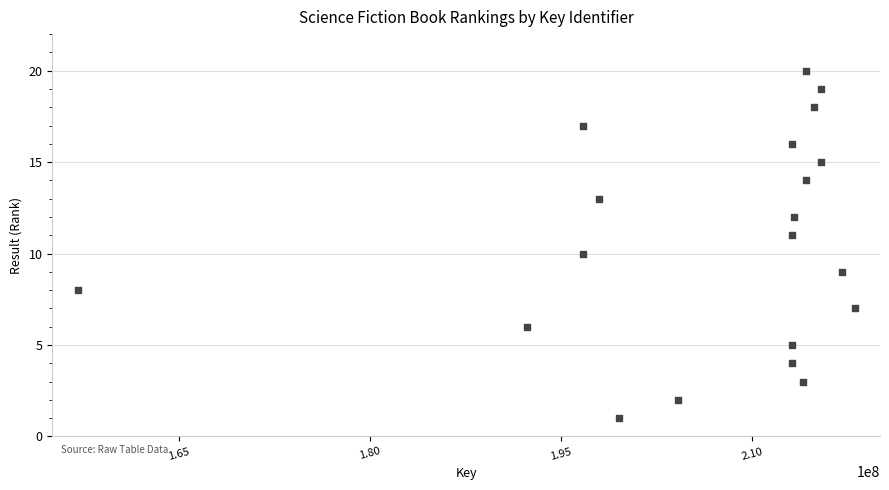

What is the range of X values (max minus min)?

61001630